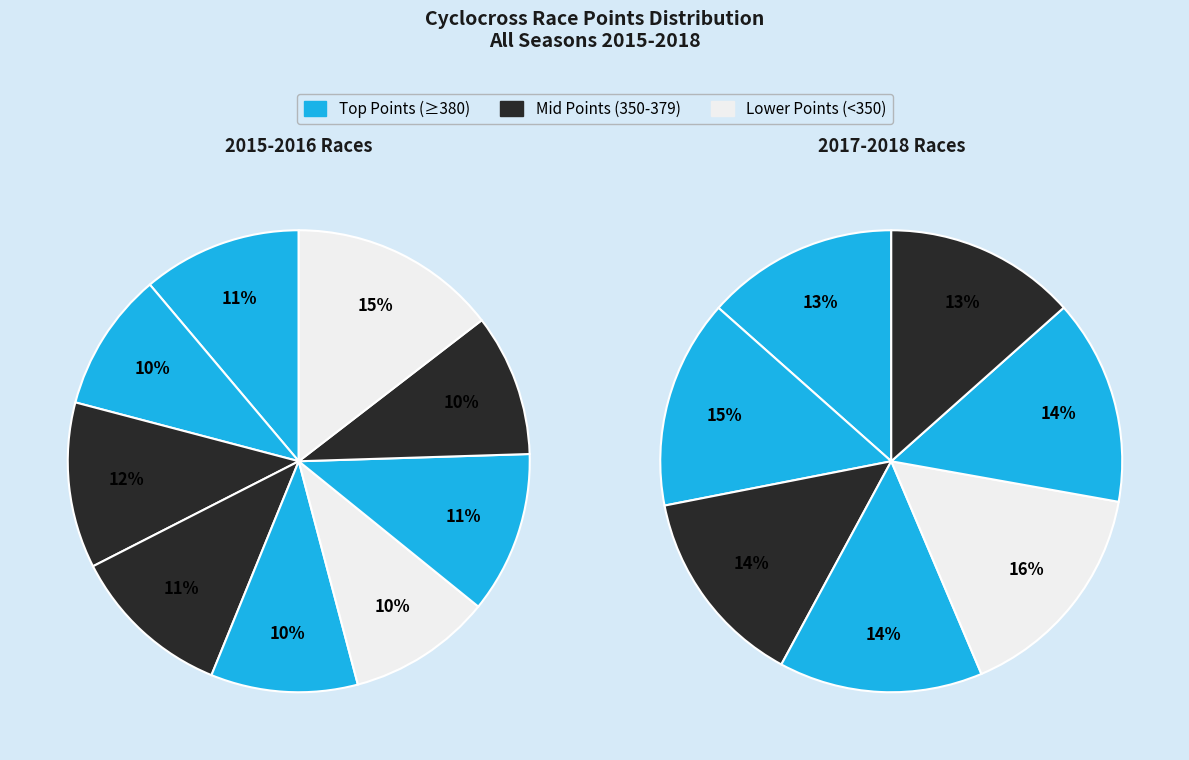

Is there any slice that represents more than half of the pie?

No